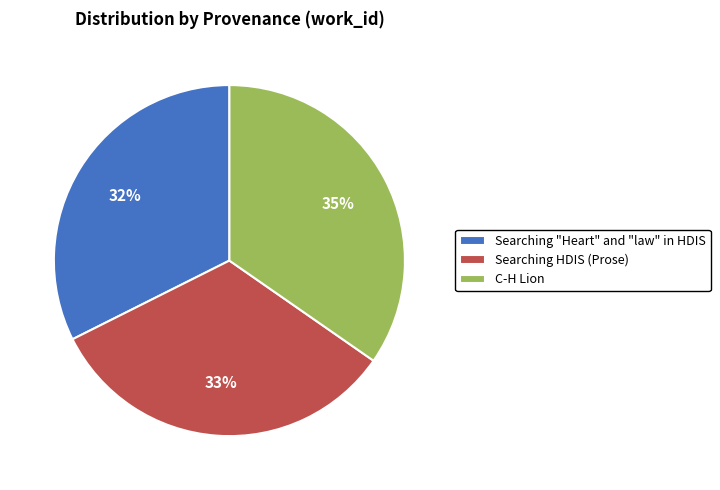

Rank the categories by value from lowest to highest.

Searching "Heart" and "law" in HDIS, Searching HDIS (Prose), C-H Lion